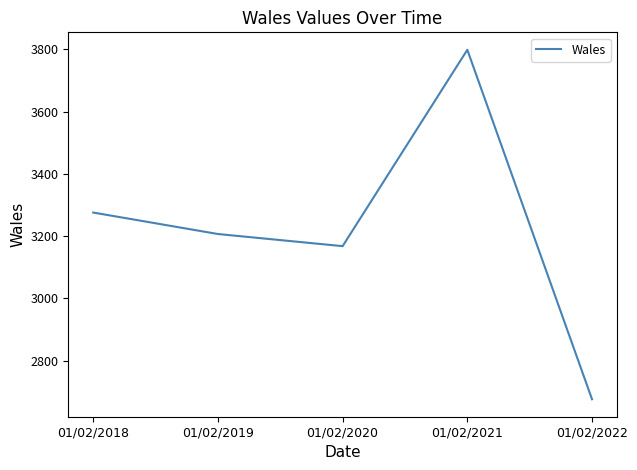

The value at 01/02/2019 is 5315. True or false?

False